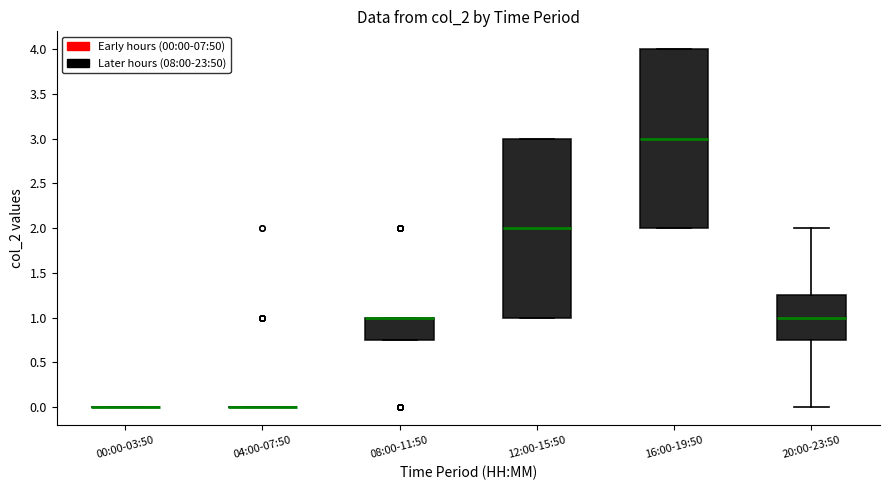

Reading left to right, transcribe this box plot: for each box, give where its median line is, the range the box spans, and where its two whiskers end, as read against the y-axis. The values are not printed on the chart, so give them approximately, as read against the axis.

00:00-03:50: box collapsed to a line at 0.00, whiskers 0.00 to 0.00
04:00-07:50: box collapsed to a line at 0.00, whiskers 0.00 to 0.00
08:00-11:50: median 1.00 (drawn on the box's upper edge), box 0.75 to 1.00, whiskers 0.75 to 1.00
12:00-15:50: median 2.00, box 1.00 to 3.00, whiskers 1.00 to 3.00
16:00-19:50: median 3.00, box 2.00 to 4.00, whiskers 2.00 to 4.00
20:00-23:50: median 1.00, box 0.75 to 1.25, whiskers 0.00 to 2.00